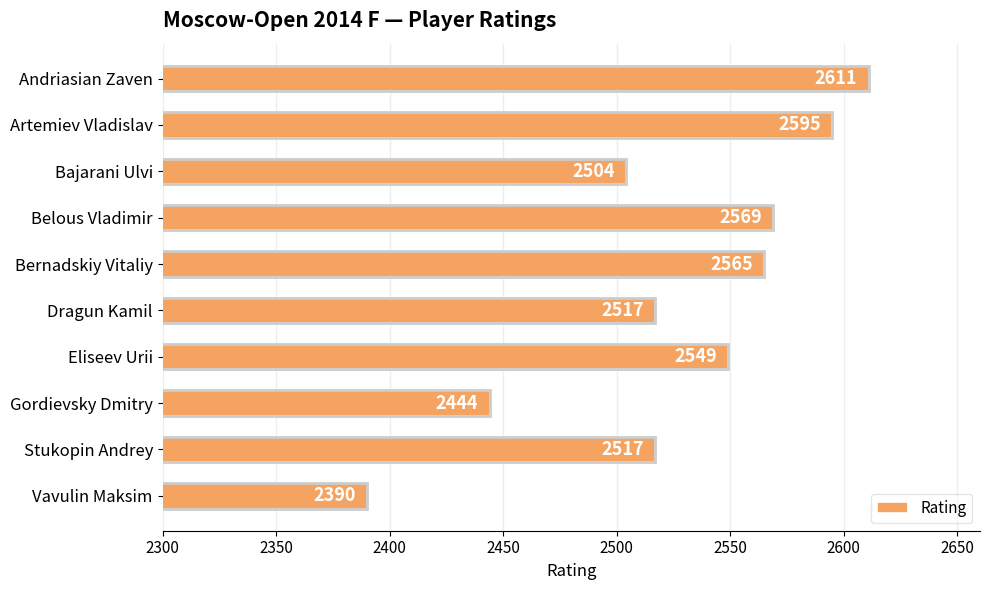

Does the chart contain stacked bars?

No